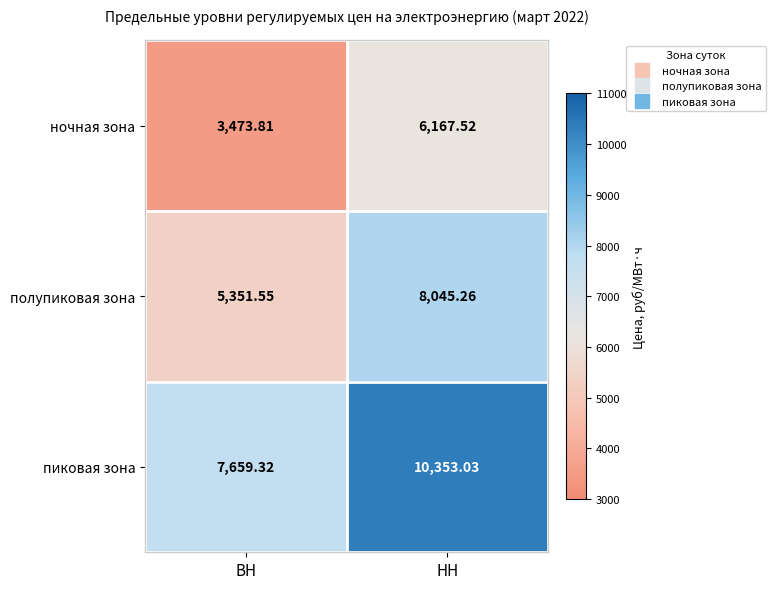

Rank the series by their maximum value, from highest to lowest.

пиковая зона, полупиковая зона, ночная зона